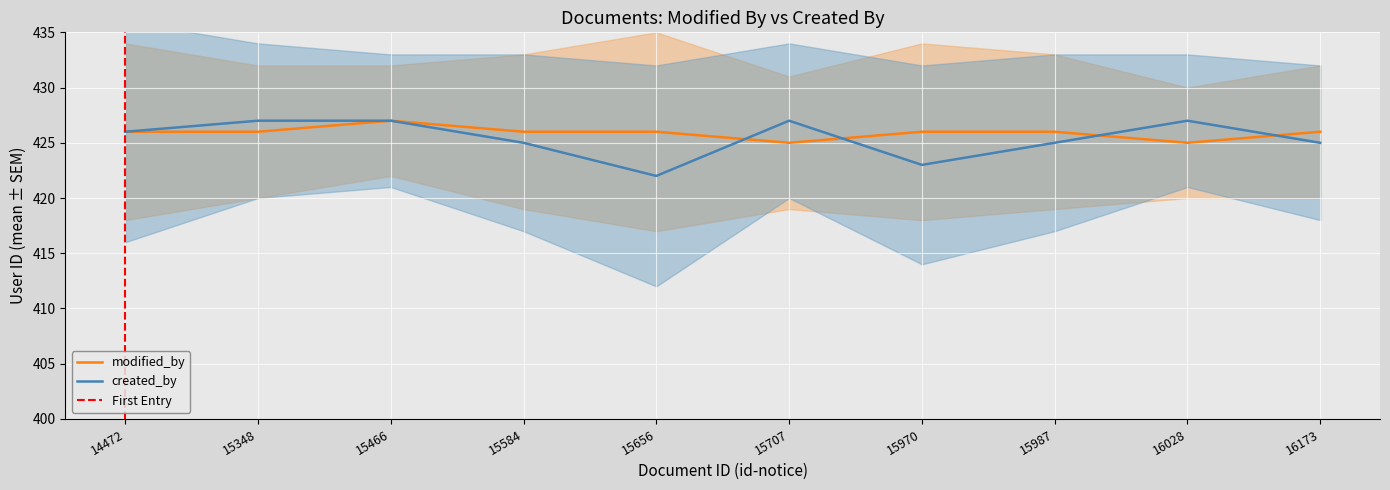

How many data points in created_by are less than 426?

5